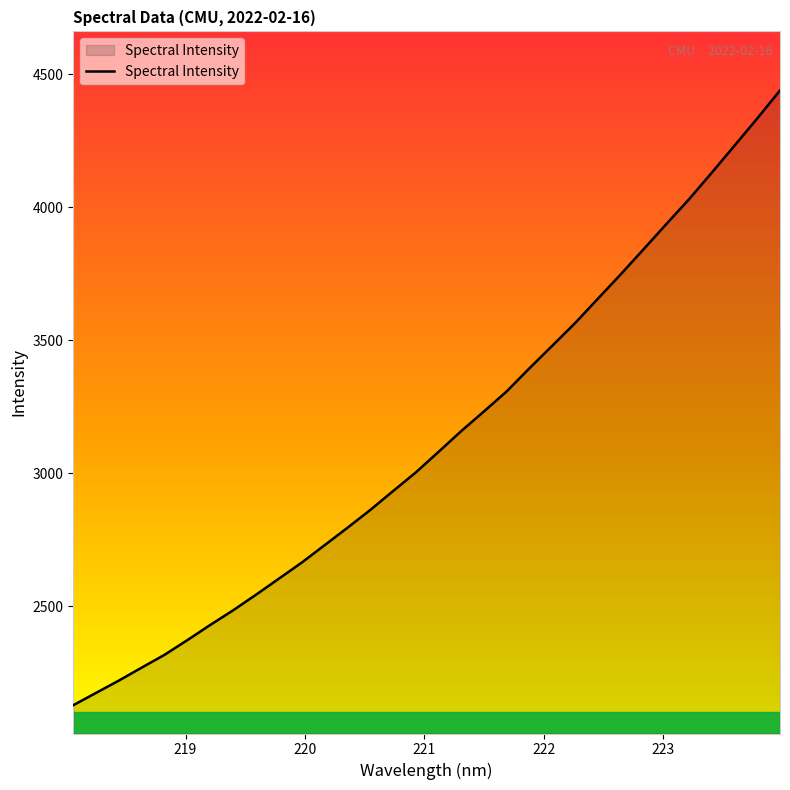

What is the minimum value shown in the chart?

2127.9